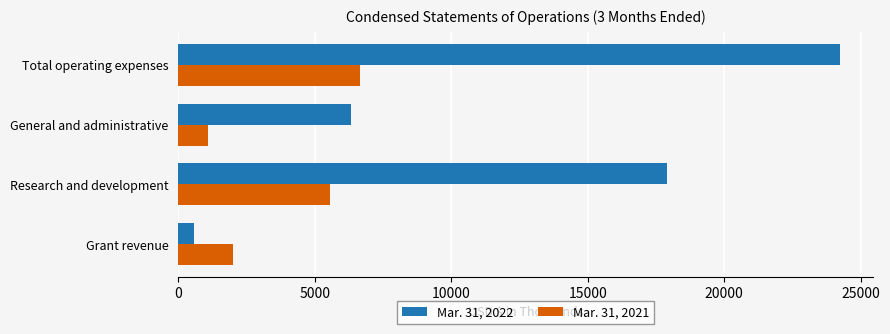

Is it true that Mar. 31, 2021 equals 2001 at Grant revenue?

True